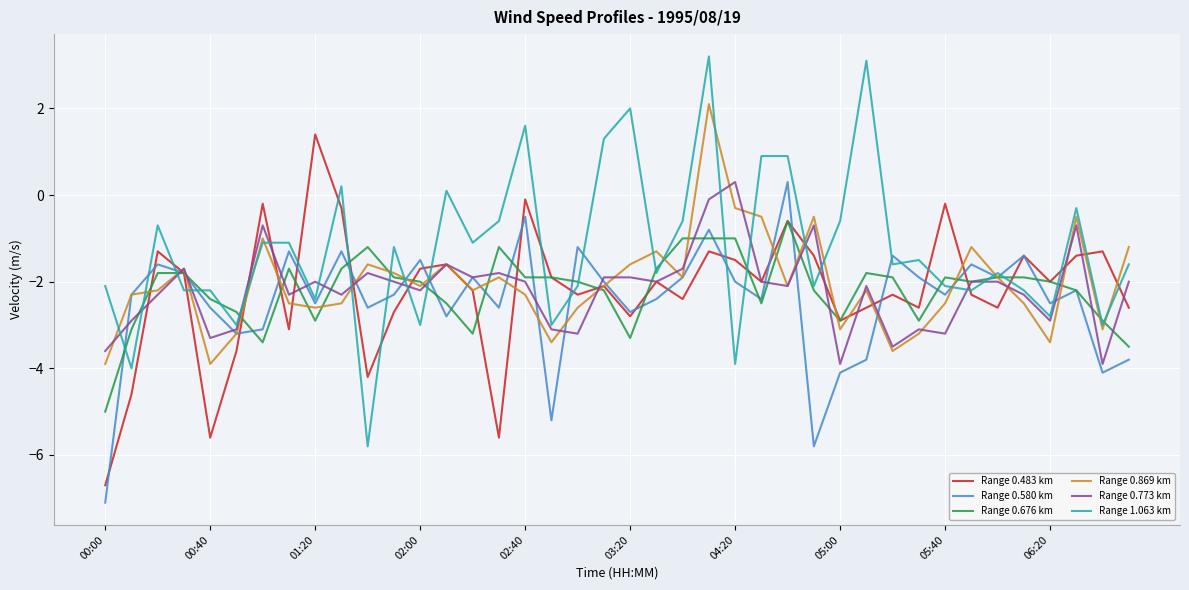

Which series ends up on top after the final intersection of Range 1.063 km and Range 0.483 km?

Range 1.063 km